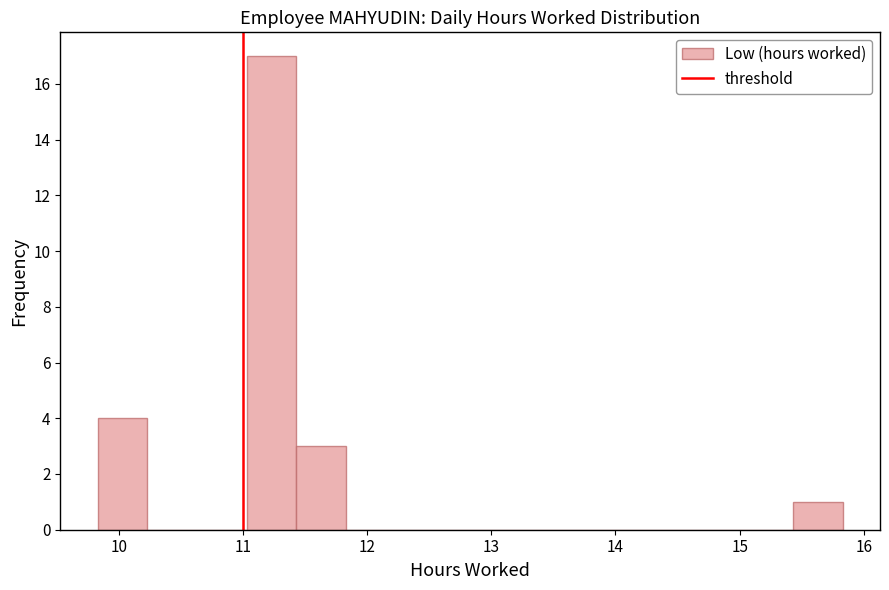

Reading left to right, transcribe this chart: for each bar, give the range it covers on the x-axis and its height. Neither the bar edges nor the heights are printed on the chart, so give them approximately, as read against the axes.

9.83 to 10.23: 4
10.23 to 10.63: 0
10.63 to 11.03: 0
11.03 to 11.43: 17
11.43 to 11.83: 3
11.83 to 12.23: 0
12.23 to 12.63: 0
12.63 to 13.03: 0
13.03 to 13.43: 0
13.43 to 13.83: 0
13.83 to 14.23: 0
14.23 to 14.63: 0
14.63 to 15.03: 0
15.03 to 15.43: 0
15.43 to 15.83: 1